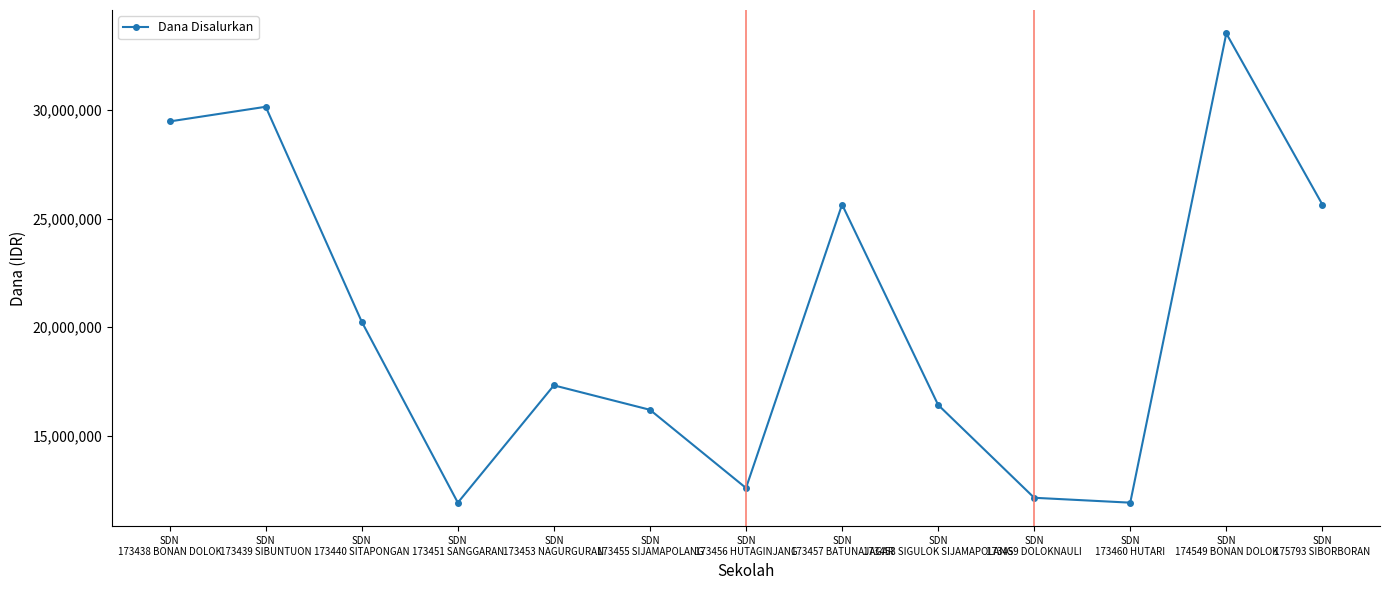

What is the value of the 8th point from the left?

25650000